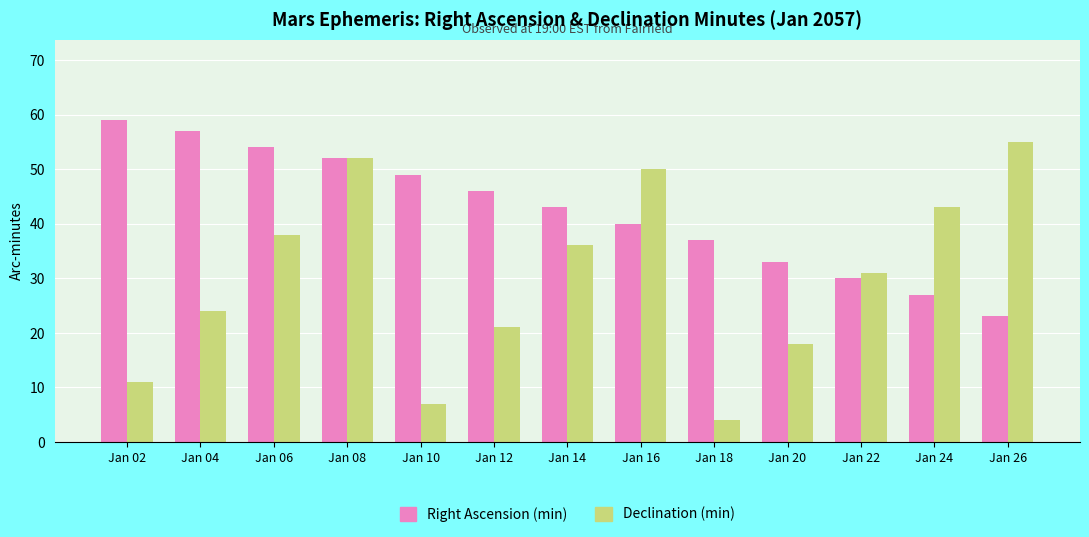

At which category is the sum across all series the highest?

Jan 08